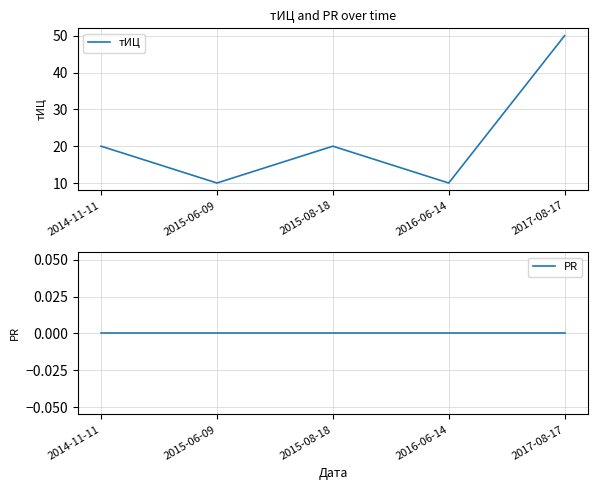

What is the total value across all series at 2016-06-14?

10